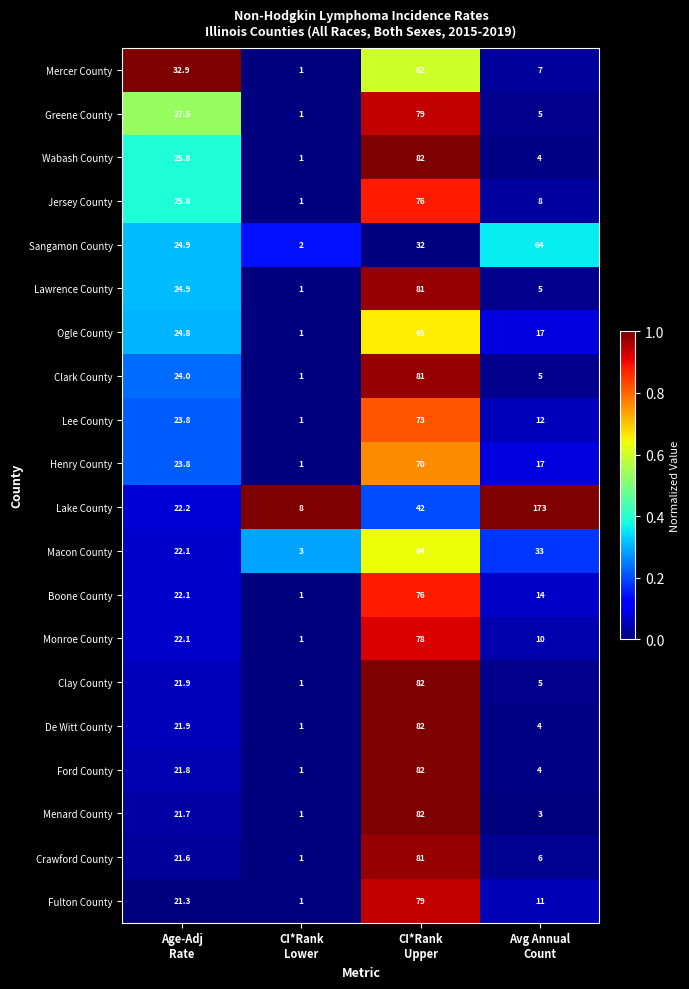

What is the minimum value for Henry County?

1.0